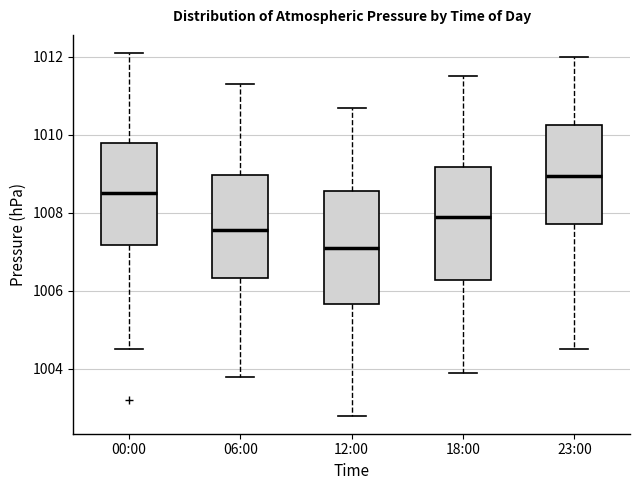

Reading left to right, transcribe this box plot: for each box, give where its median line is, the range the box spans, and where its two whiskers end, as read against the y-axis. The values are not printed on the chart, so give them approximately, as read against the axis.

00:00: median 1008.6, box 1007.2 to 1009.8, whiskers 1004.6 to 1012.2
06:00: median 1007.6, box 1006.4 to 1009.0, whiskers 1003.8 to 1011.4
12:00: median 1007.2, box 1005.6 to 1008.6, whiskers 1002.8 to 1010.8
18:00: median 1008.0, box 1006.2 to 1009.2, whiskers 1004.0 to 1011.6
23:00: median 1009.0, box 1007.8 to 1010.2, whiskers 1004.6 to 1012.0